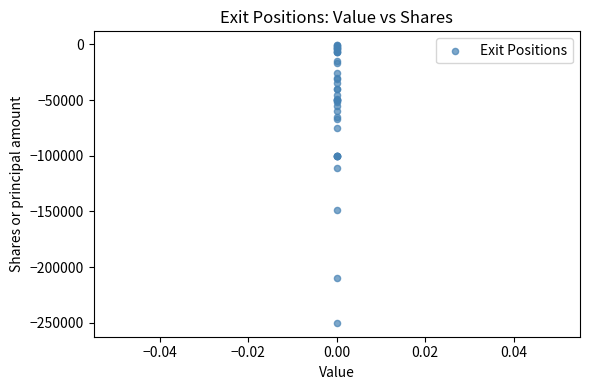

What Y value in the scatter plot is closest to -125336?

-111255